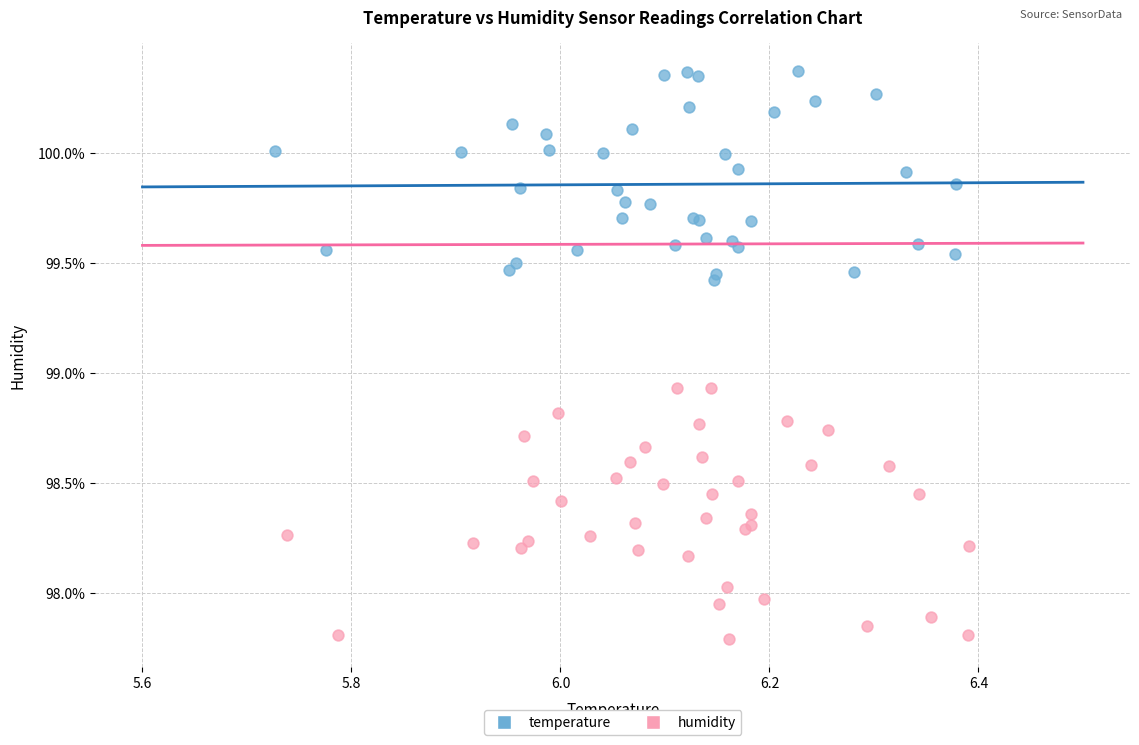

Which series reaches the maximum Y coordinate?

temperature